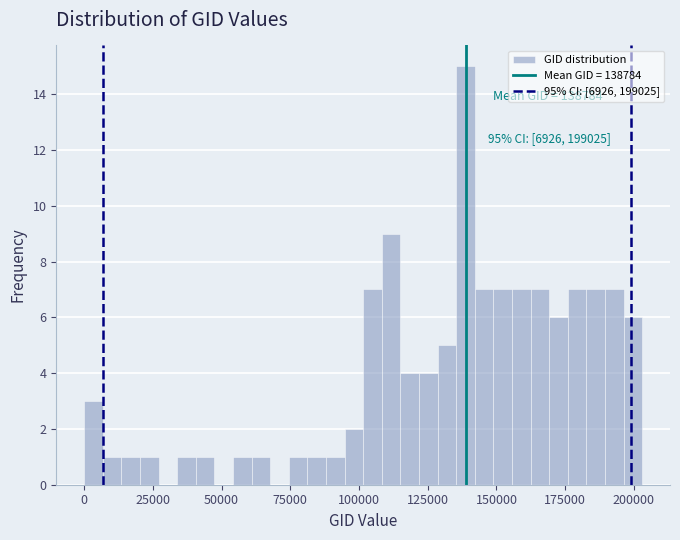

Read against the x-axis, roughly where is the centre of the tallest bar?

140000